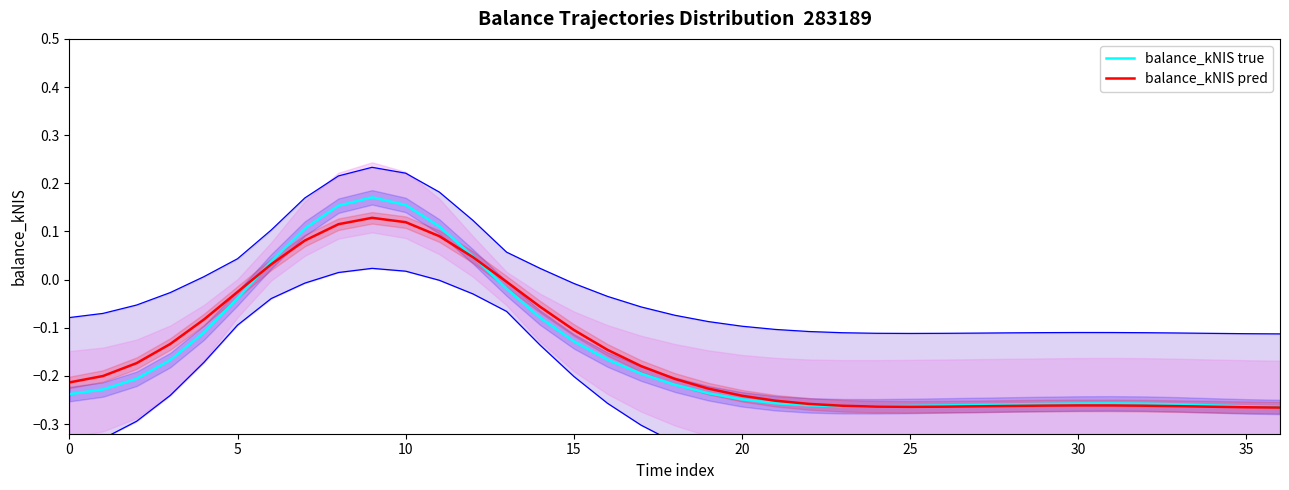

At which category does balance_kNIS pred reach its first local peak?

9